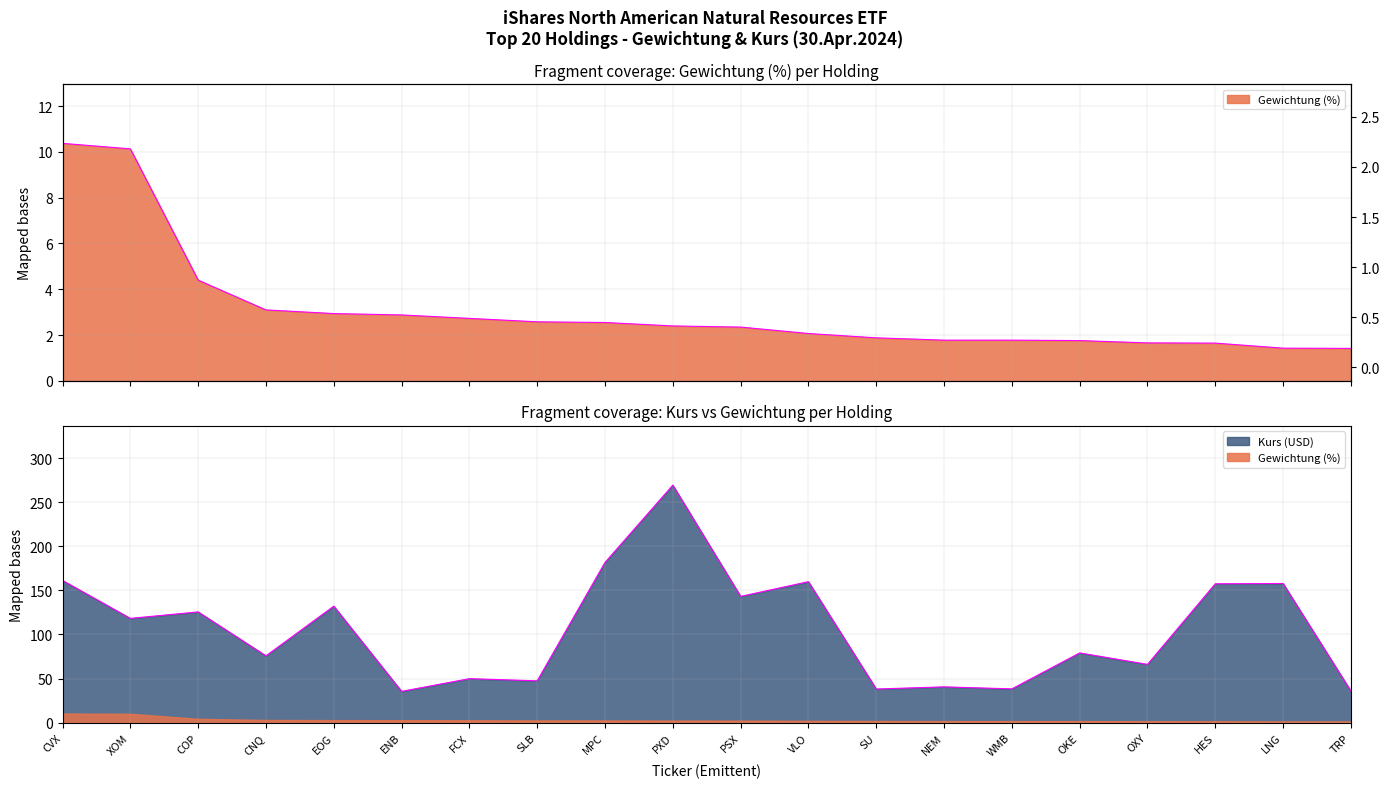

What is the average value of the Gewichtung (%) series?

3.1